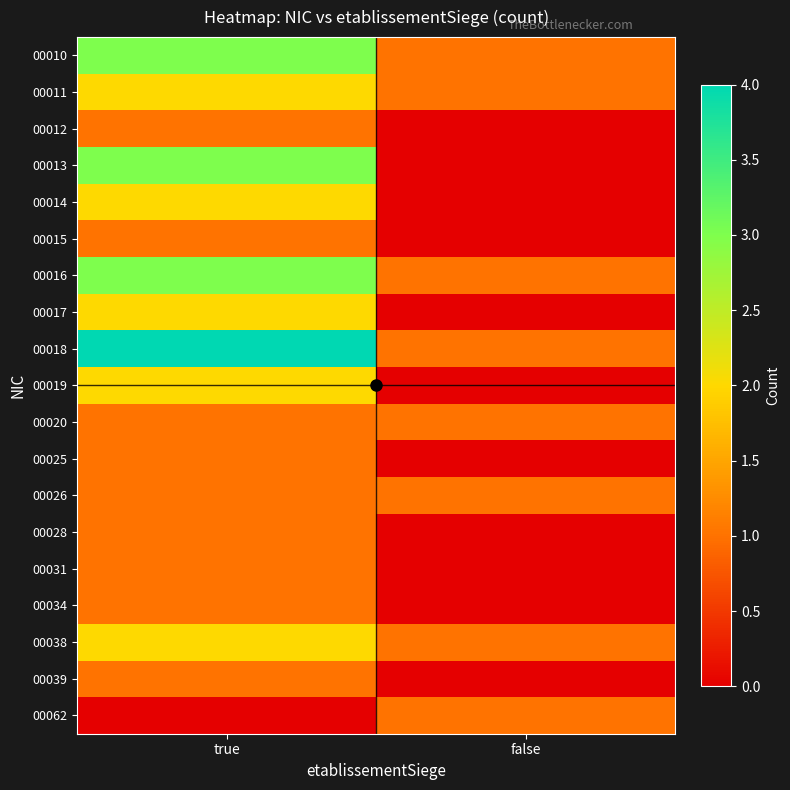

Reading left to right, what are all the values shown in this chart?

00010: true=3	false=1
00011: true=2	false=1
00012: true=1	false=0
00013: true=3	false=0
00014: true=2	false=0
00015: true=1	false=0
00016: true=3	false=1
00017: true=2	false=0
00018: true=4	false=1
00019: true=2	false=0
00020: true=1	false=1
00025: true=1	false=0
00026: true=1	false=1
00028: true=1	false=0
00031: true=1	false=0
00034: true=1	false=0
00038: true=2	false=1
00039: true=1	false=0
00062: true=0	false=1